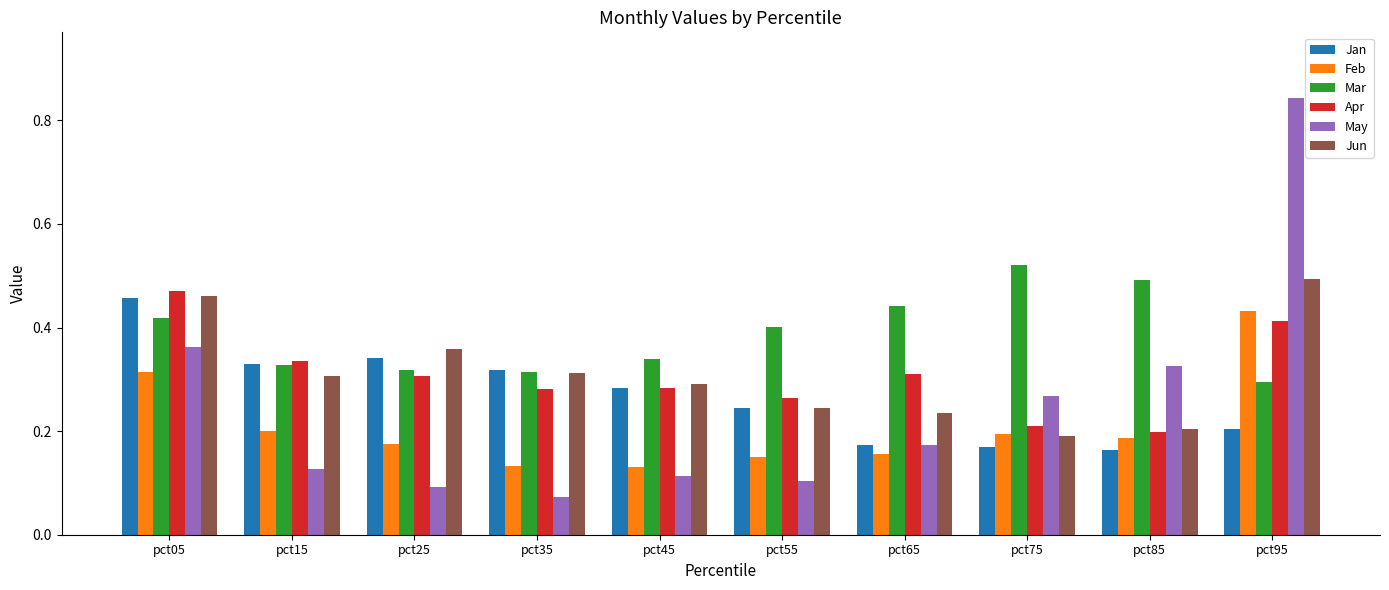

The Jan series shows 0.3 at pct35. True or false?

True